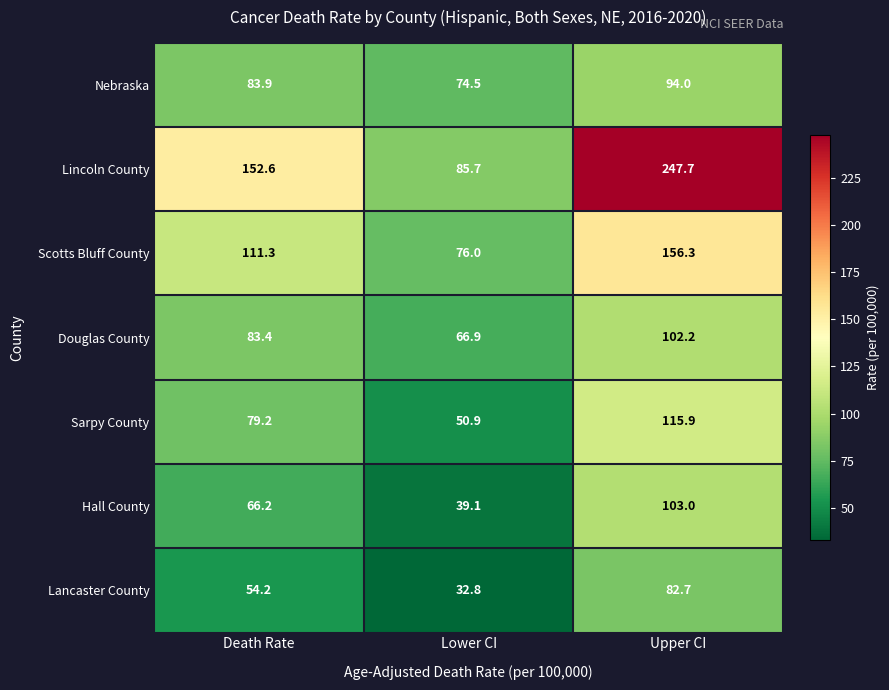

Which series changed the most between Death Rate and Lower CI?

Lincoln County